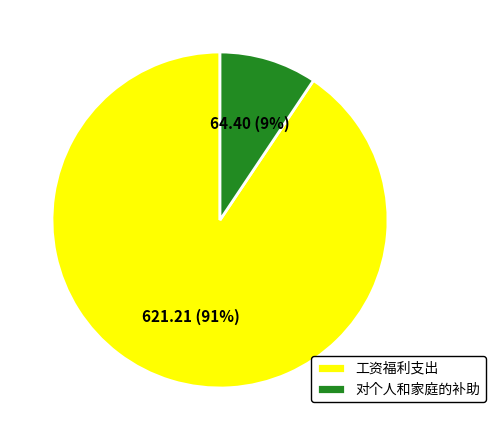

Does 对个人和家庭的补助 account for over 50% of the chart?

No